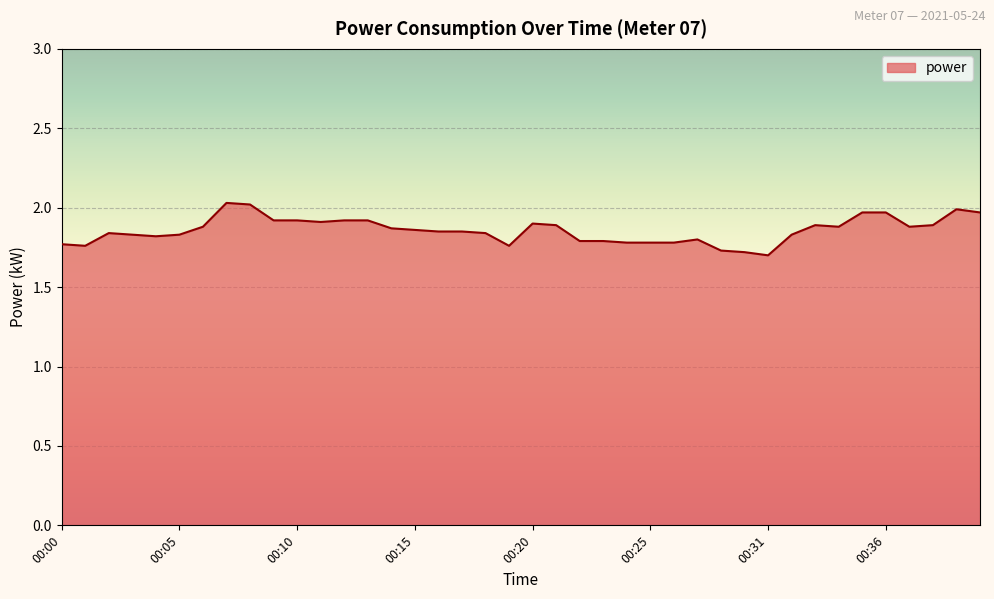

What is the difference between the maximum and minimum values?

0.3